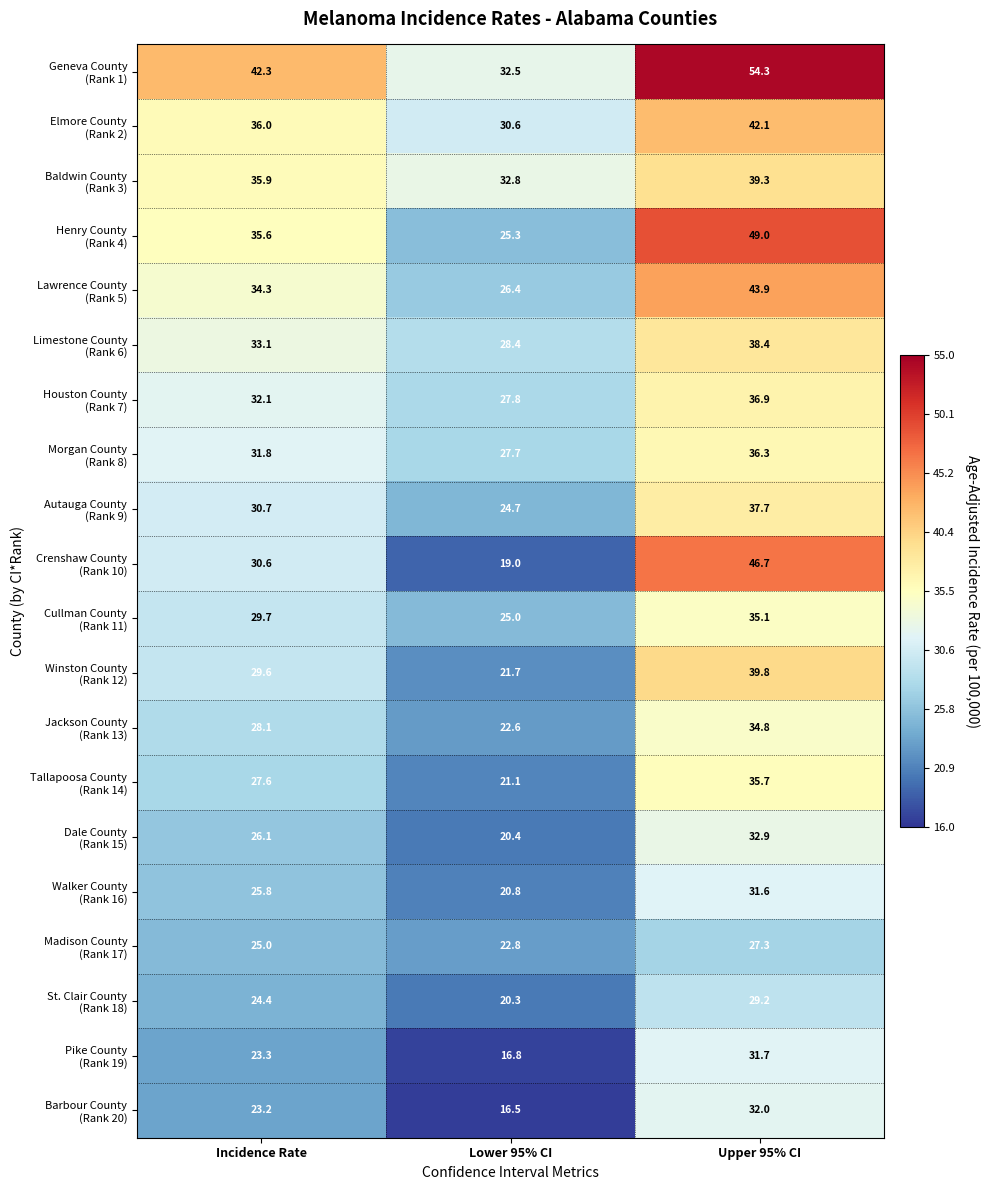

At which category is the sum across all series the highest?

Upper 95% CI